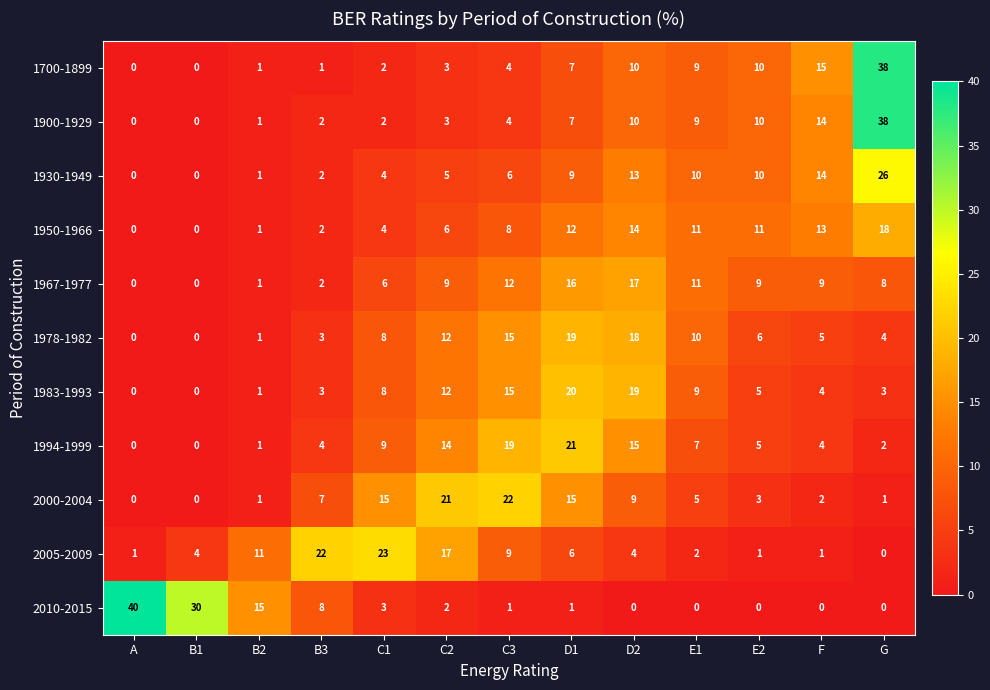

What is the sum of the 1700-1899 values at E1 and B1?

9